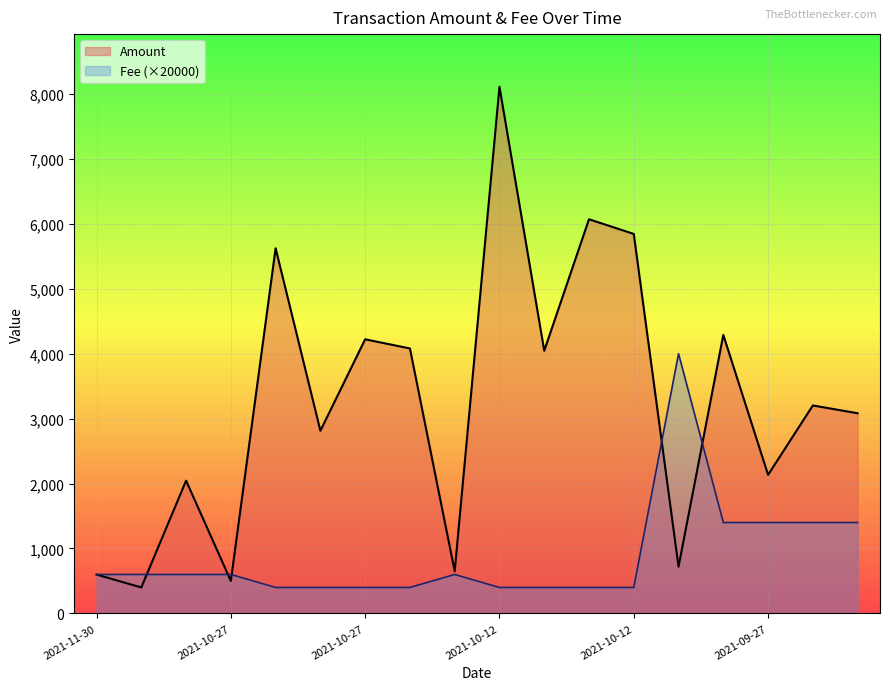

Between 2021-10-27 and 2021-10-27, which is larger?

2021-10-27